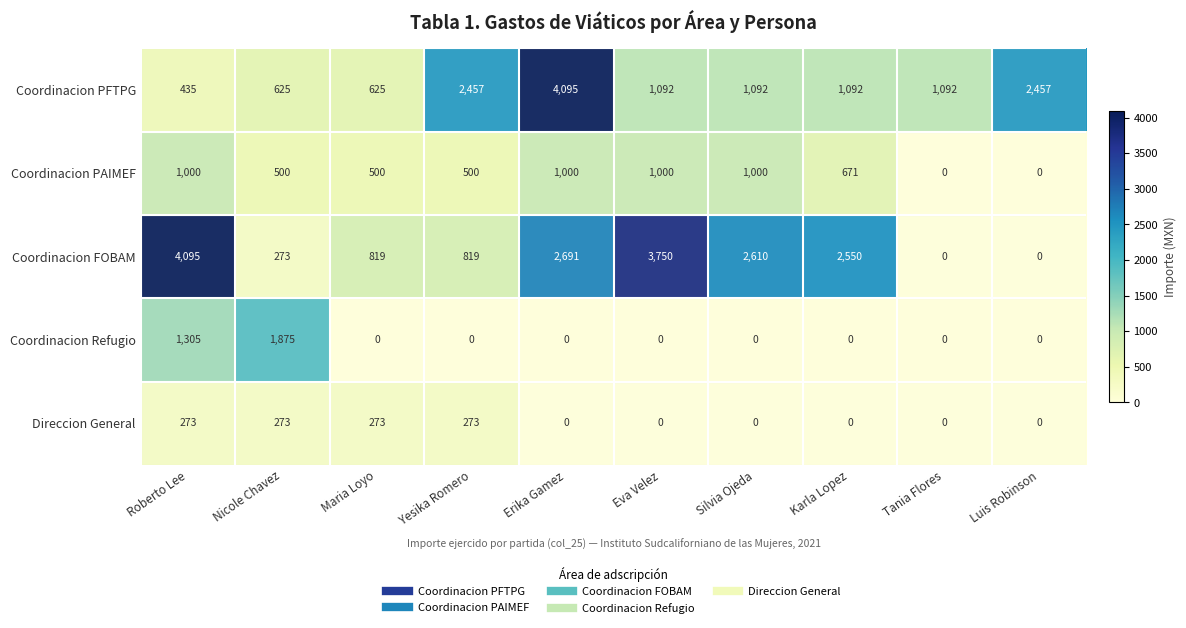

Which series changed the most between Maria Loyo and Karla Lopez?

Coordinacion FOBAM